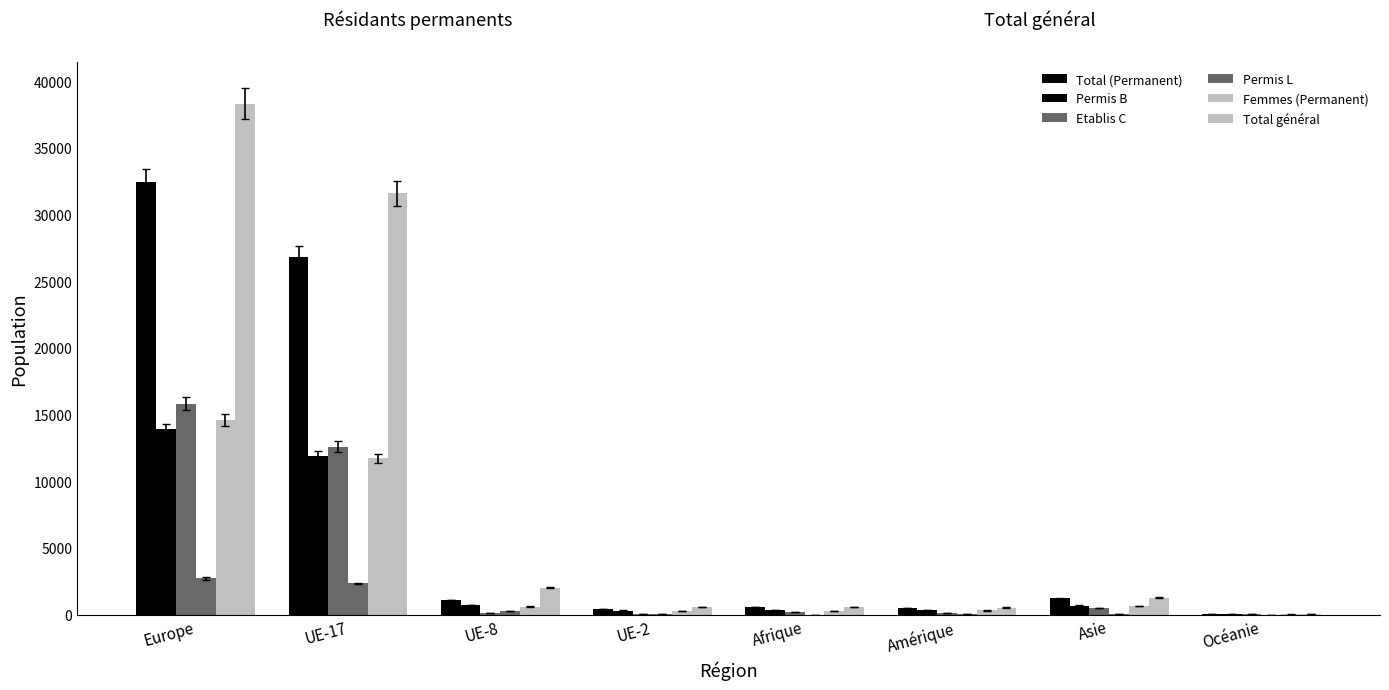

What is the sum of the Etablis C values at UE-17 and Europe?

28442